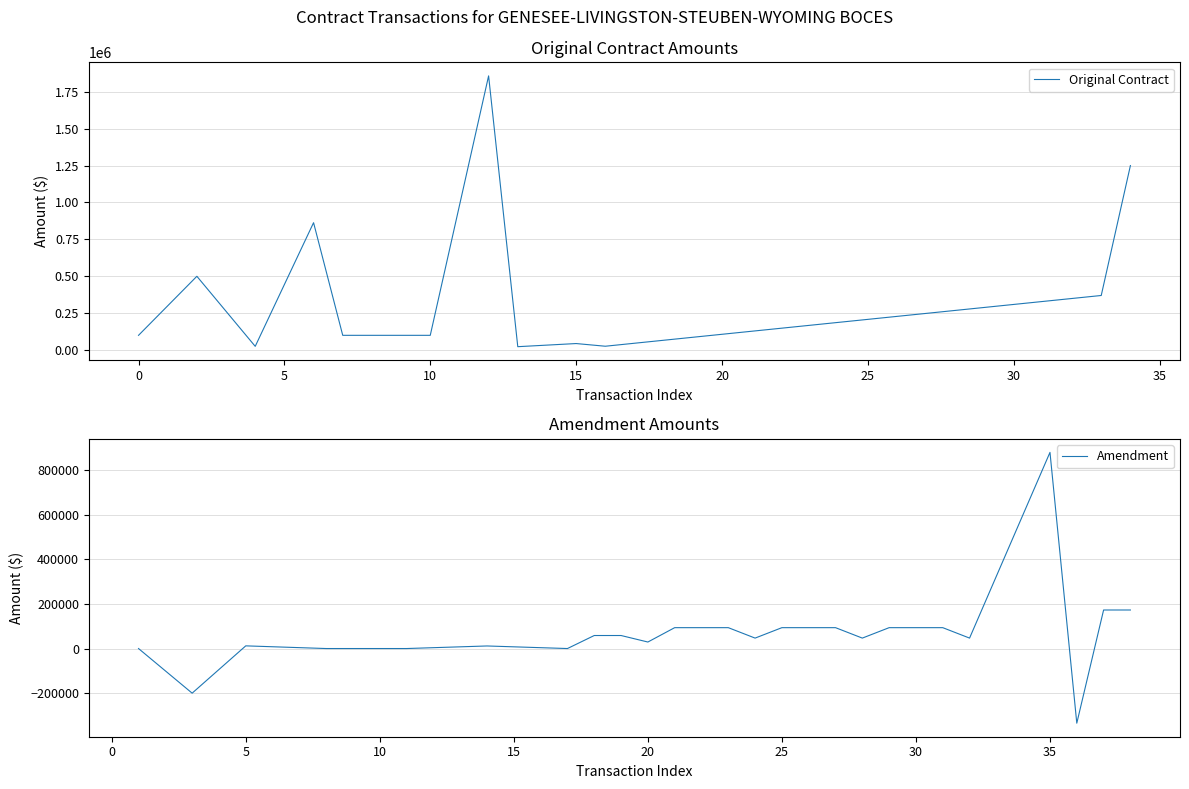

Is this an area chart (filled region under the line)?

No